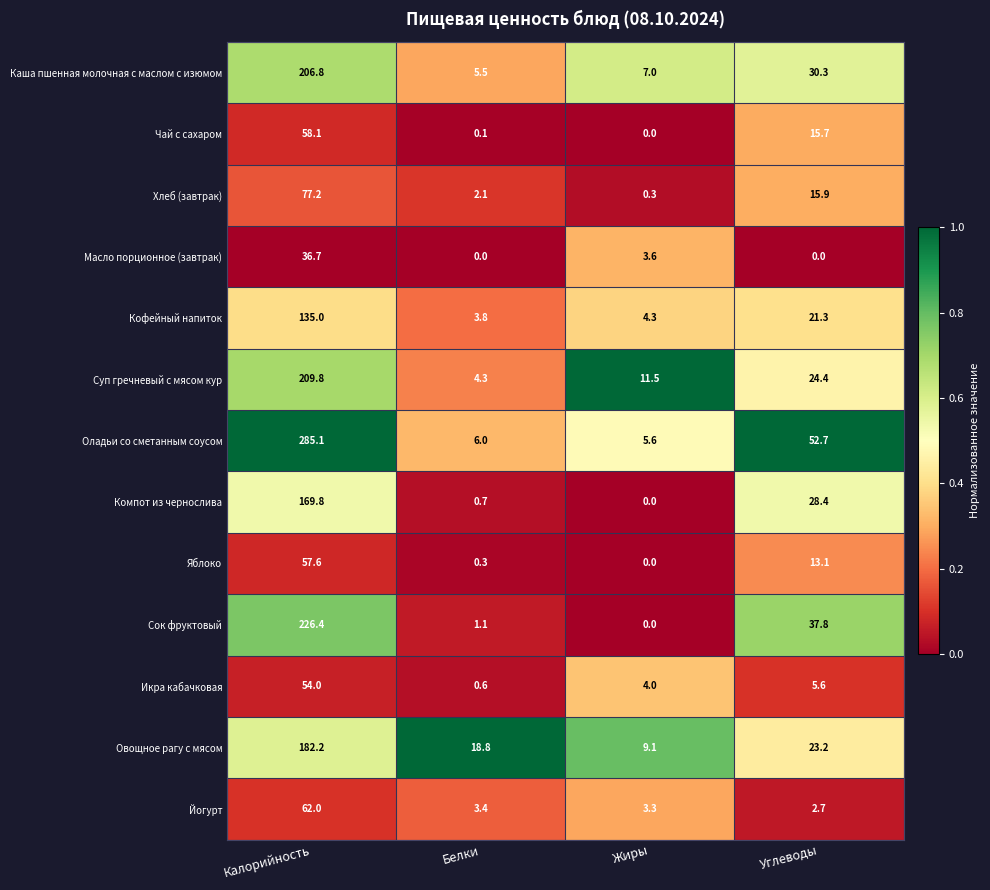

Which series has the widest spread of values?

Оладьи со сметанным соусом